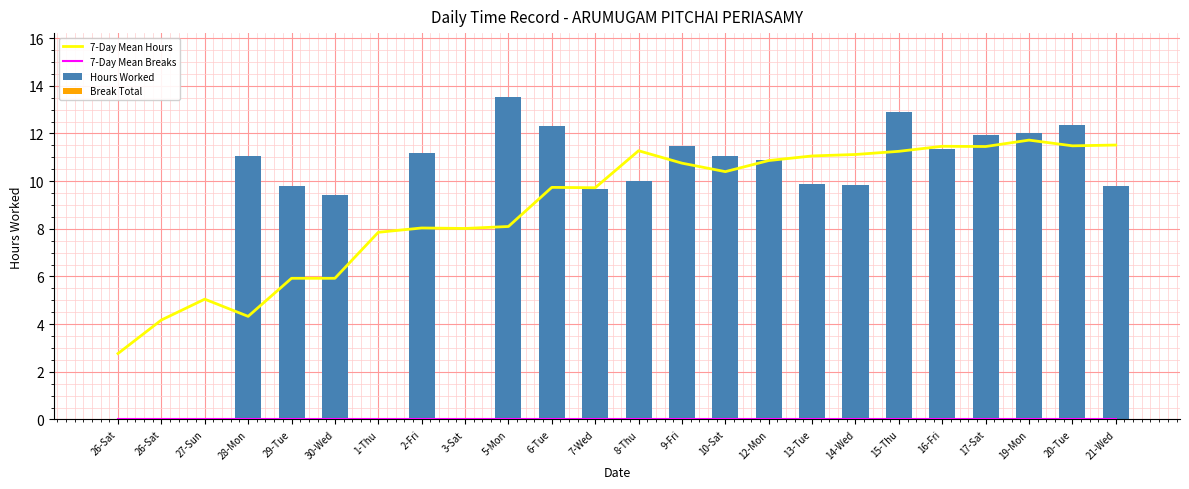

Reading right to left, transcribe all the data shown in this chart.

7-Day Mean Hours: 21-Wed=11.5	20-Tue=11.5	19-Mon=11.7	17-Sat=11.5	16-Fri=11.5	15-Thu=11.3	14-Wed=11.1	13-Tue=11.1	12-Mon=10.9	10-Sat=10.4	9-Fri=10.8	8-Thu=11.3	7-Wed=9.7	6-Tue=9.7	5-Mon=8.1	3-Sat=8.0	2-Fri=8.0	1-Thu=7.9	30-Wed=5.9	29-Tue=5.9	28-Mon=4.3	27-Sun=5.0	26-Sat=4.2	26-Sat=2.8
7-Day Mean Breaks: 21-Wed=0.0	20-Tue=0.0	19-Mon=0.0	17-Sat=0.0	16-Fri=0.0	15-Thu=0.0	14-Wed=0.0	13-Tue=0.0	12-Mon=0.0	10-Sat=0.0	9-Fri=0.0	8-Thu=0.0	7-Wed=0.0	6-Tue=0.0	5-Mon=0.0	3-Sat=0.0	2-Fri=0.0	1-Thu=0.0	30-Wed=0.0	29-Tue=0.0	28-Mon=0.0	27-Sun=0.0	26-Sat=0.0	26-Sat=0.0
Hours Worked: 21-Wed=9.8	20-Tue=12.3	19-Mon=12.0	17-Sat=11.9	16-Fri=11.3	15-Thu=12.9	14-Wed=9.8	13-Tue=9.9	12-Mon=10.9	10-Sat=11.1	9-Fri=11.5	8-Thu=10.0	7-Wed=9.7	6-Tue=12.3	5-Mon=13.5	3-Sat=0.0	2-Fri=11.2	1-Thu=0.0	30-Wed=9.4	29-Tue=9.8	28-Mon=11.1	27-Sun=0.0	26-Sat=0.0	26-Sat=0.0
Break Total: 21-Wed=0.0	20-Tue=0.0	19-Mon=0.0	17-Sat=0.0	16-Fri=0.0	15-Thu=0.0	14-Wed=0.0	13-Tue=0.0	12-Mon=0.0	10-Sat=0.0	9-Fri=0.0	8-Thu=0.0	7-Wed=0.0	6-Tue=0.0	5-Mon=0.0	3-Sat=0.0	2-Fri=0.0	1-Thu=0.0	30-Wed=0.0	29-Tue=0.0	28-Mon=0.0	27-Sun=0.0	26-Sat=0.0	26-Sat=0.0